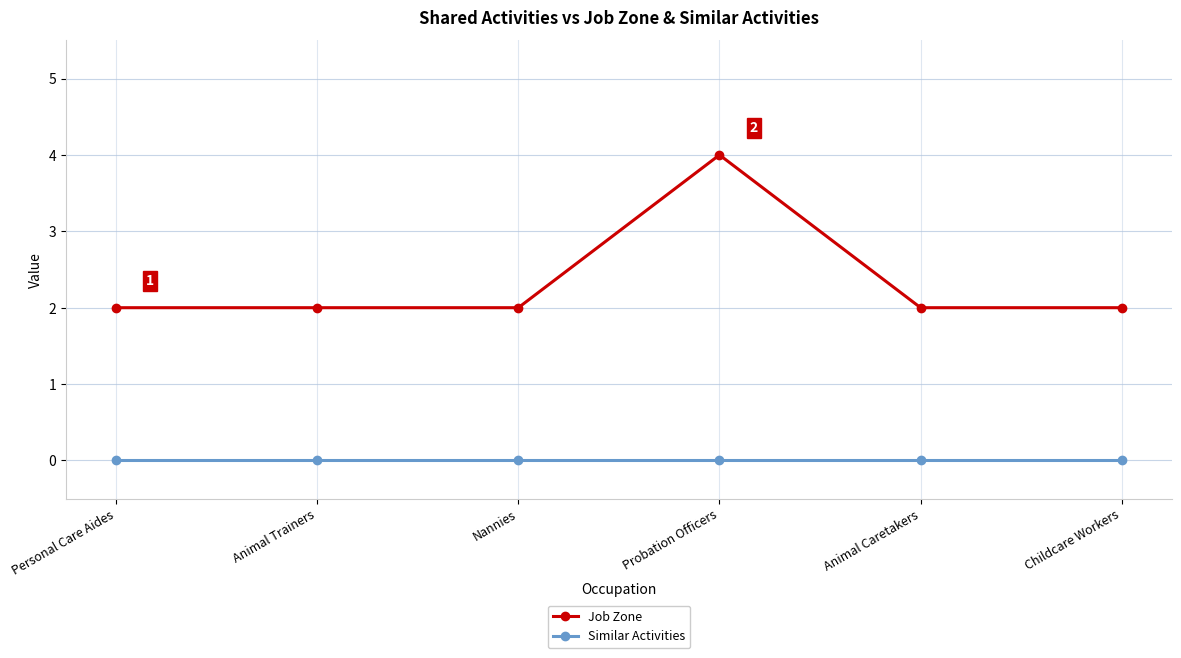

What value does the Job Zone series have at Probation Officers?

4